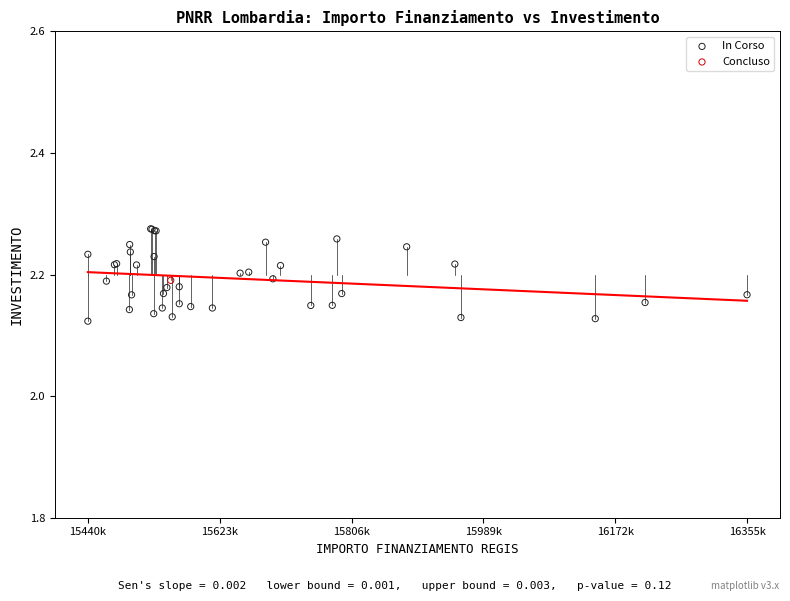

What are all the series names shown in the legend?

In Corso, Concluso